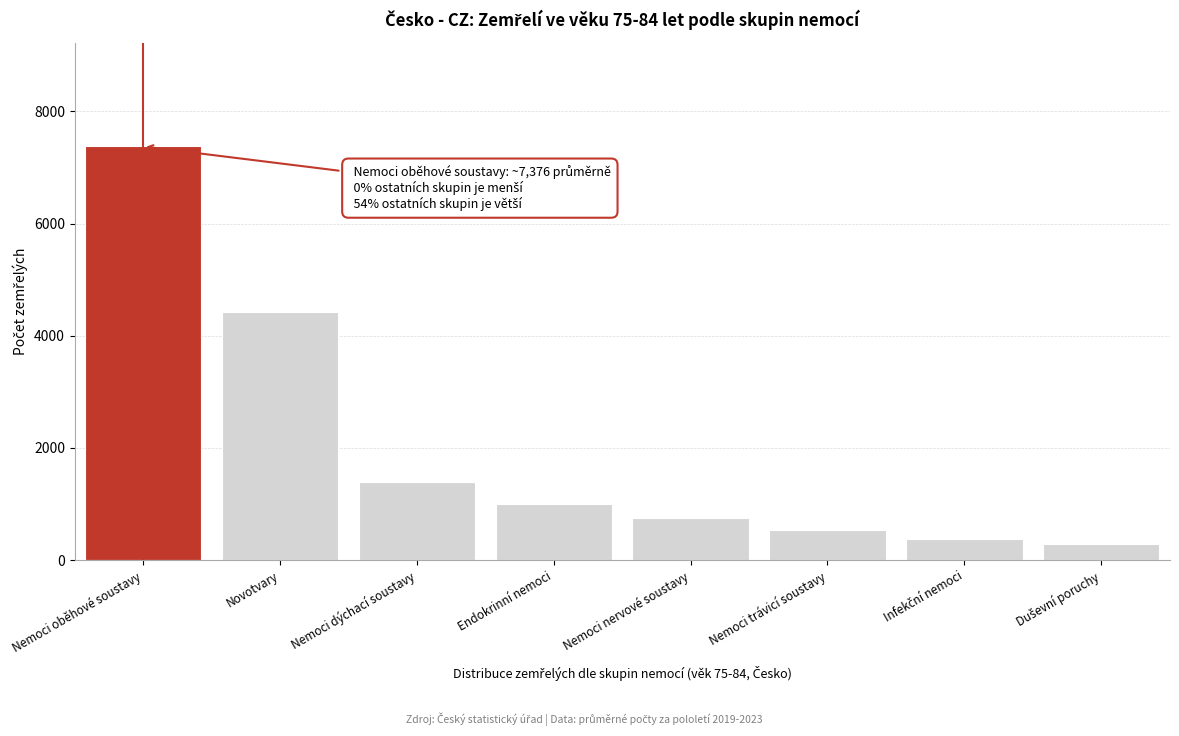

Reading right to left, transcribe all the data shown in this chart.

285.7	377.7	541.9	744.0	1008.9	1393.9	4431.7	7376.9